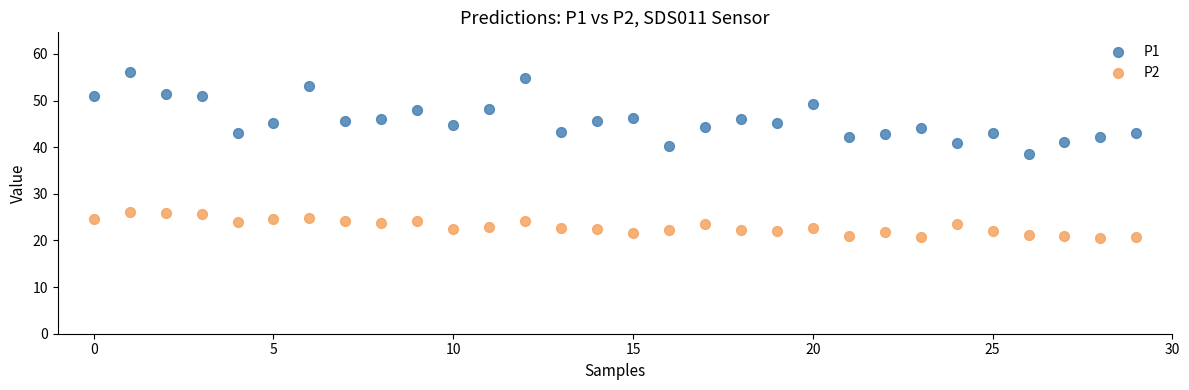

Which series has the widest spread of Y values?

P1